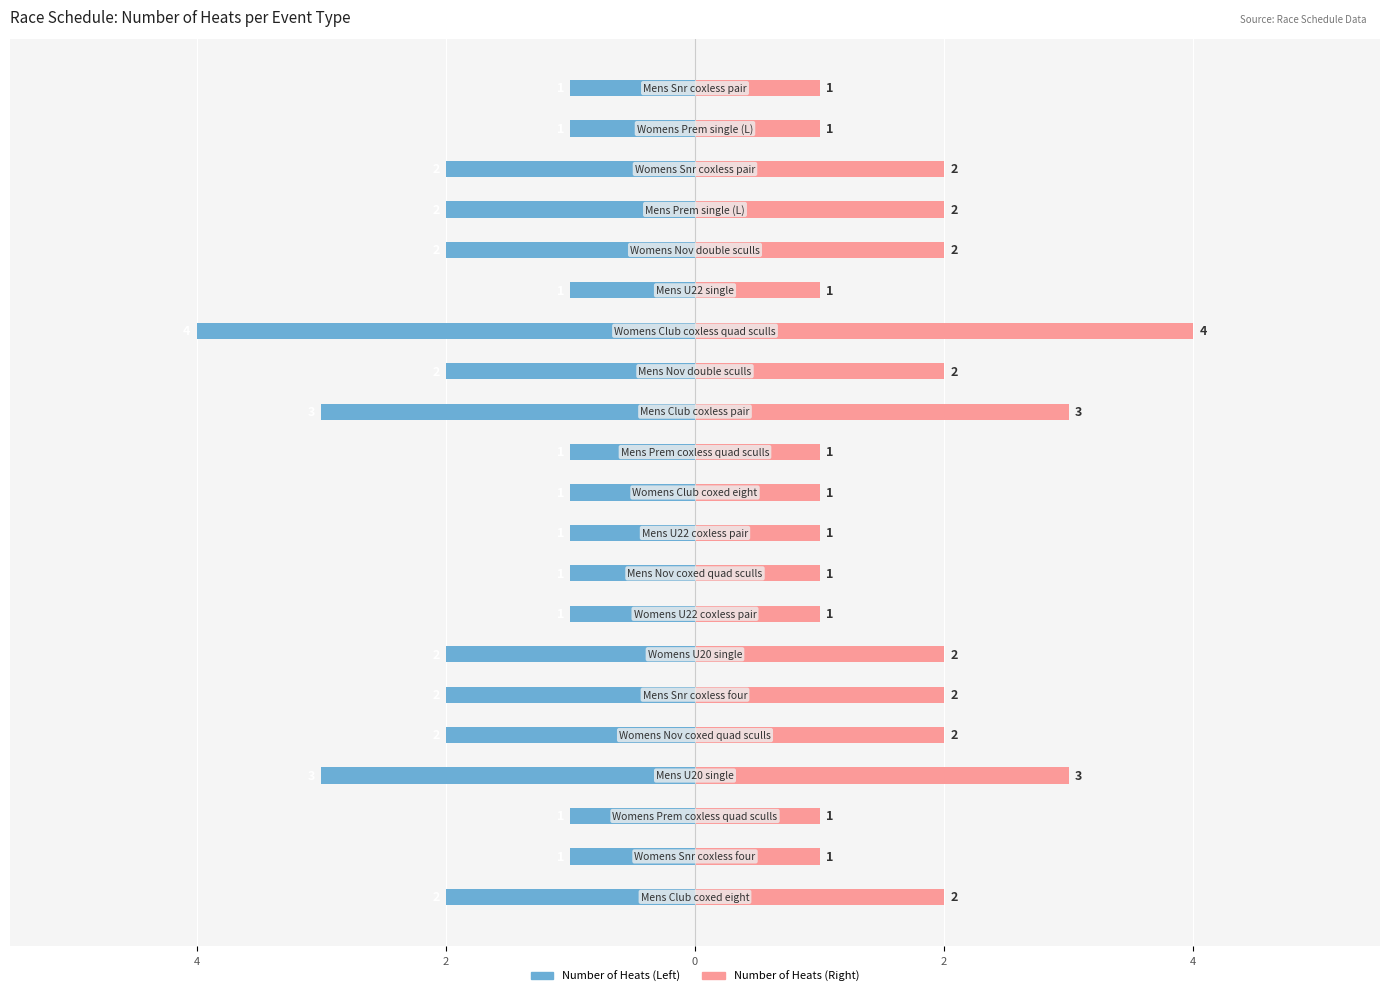

What is the difference between the maximum and minimum values in the heat series?

3